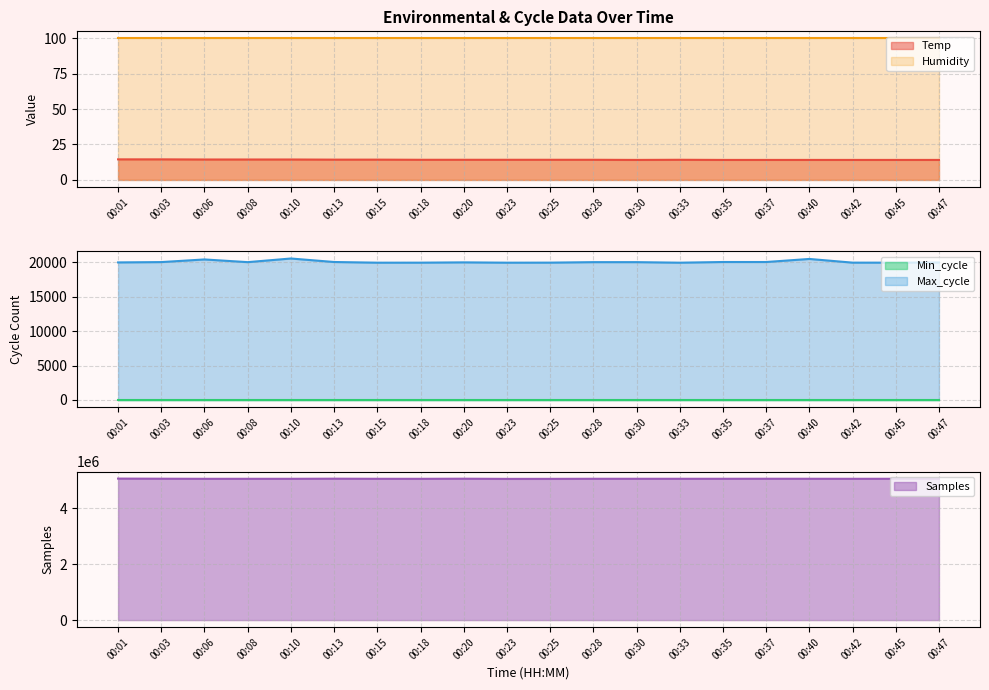

Is it true that Humidity equals 162.3 at 00:30?

False